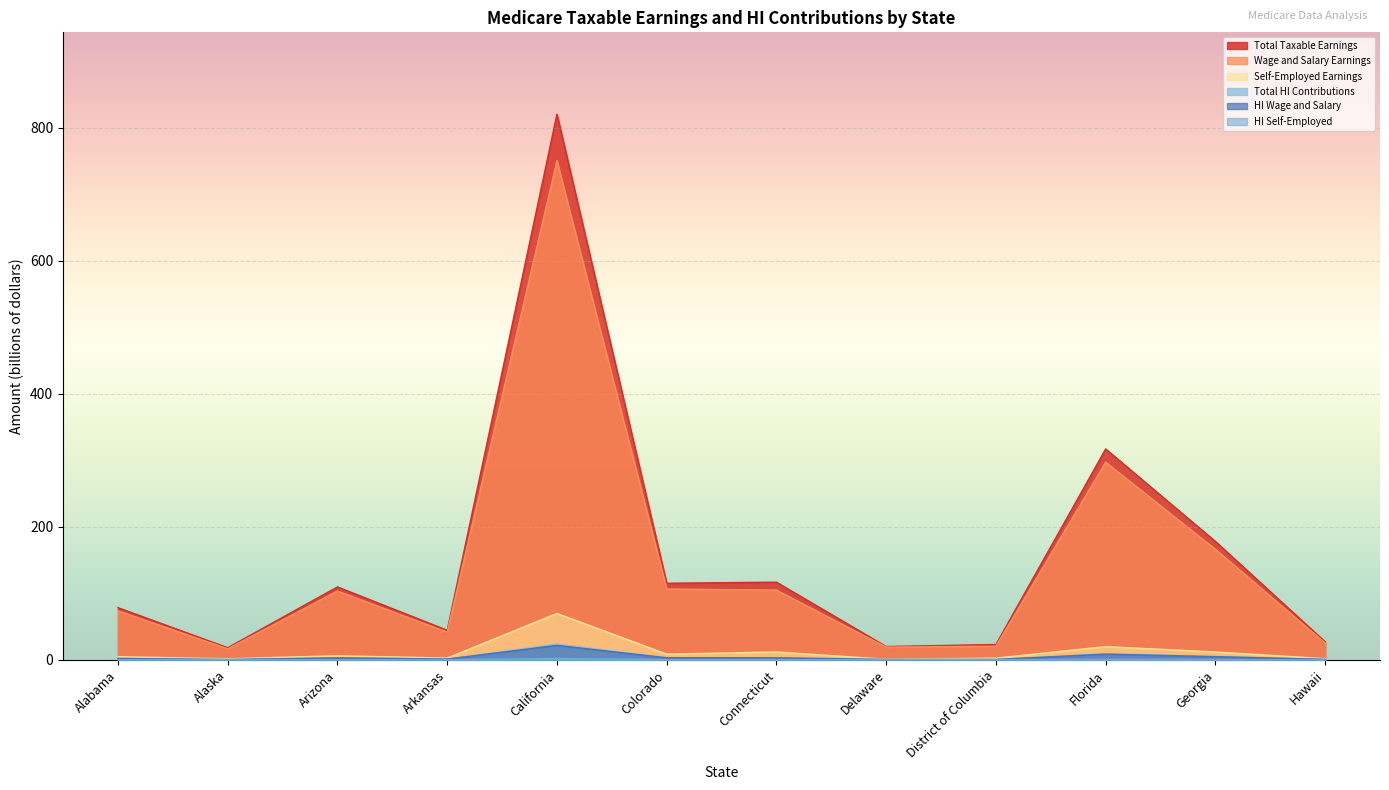

Is it true that HI Self-Employed equals 2.0 at California?

True